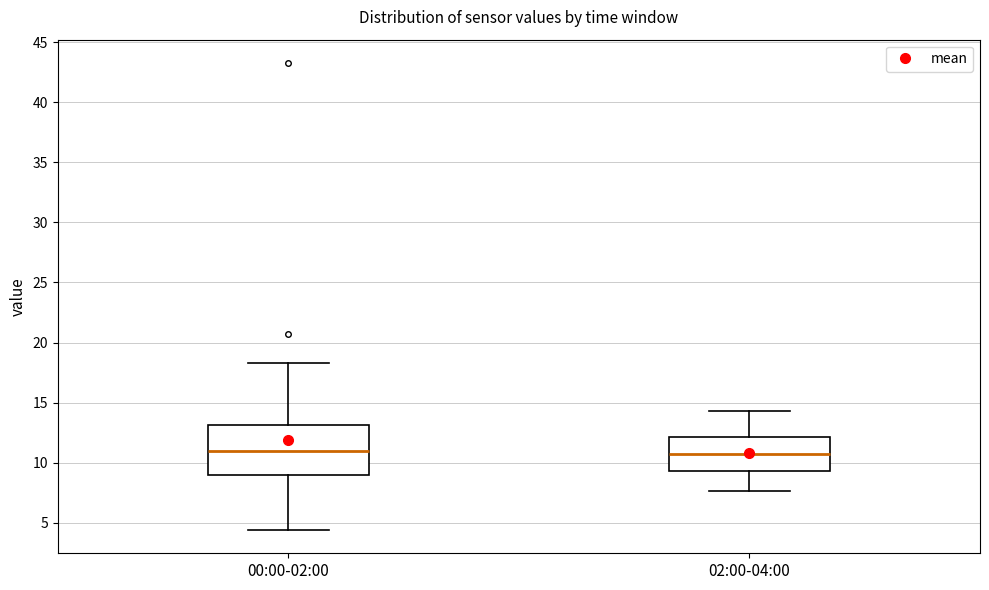

Comparing the boxes themselves (not the whiskers), which one is the tallest?

00:00-02:00